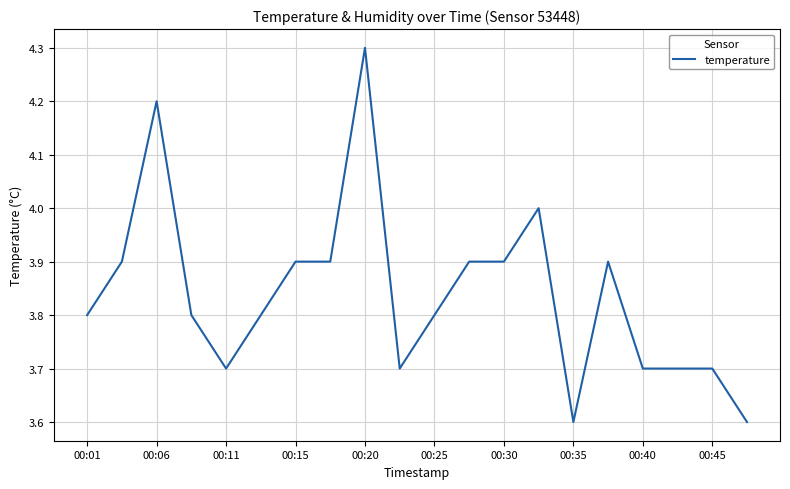

What is the minimum value shown in the chart?

3.6